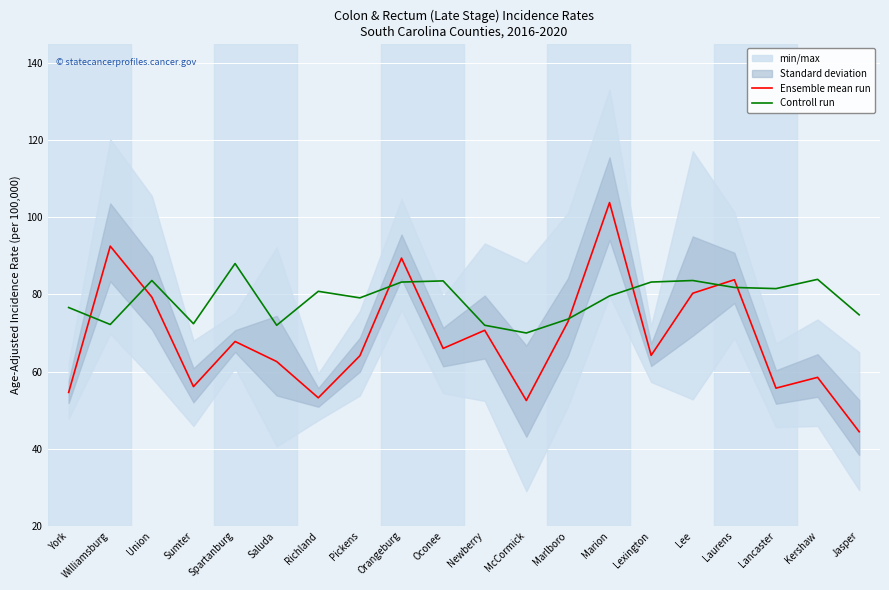

True or false: Ensemble mean run has more than 1 points higher than both neighbors.

True